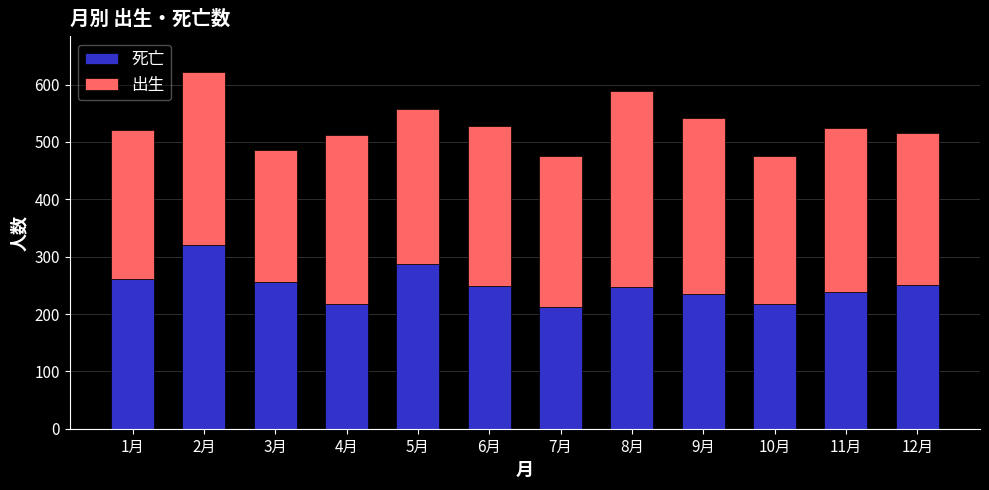

At which category is the sum across all series the highest?

2月